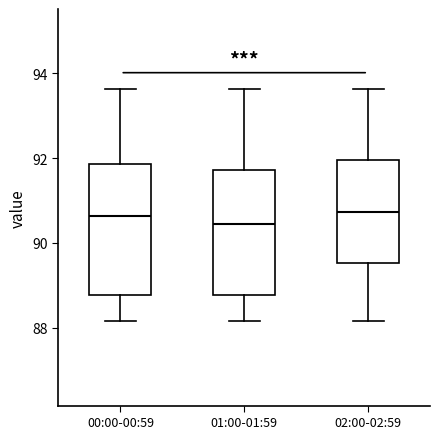

Reading left to right, read every box against the y-axis: the position of its median line, the range the box covers, and the ends of its whiskers. The values are not printed on the chart, so give them approximately, as read against the axis.

00:00-00:59: median 90.6, box 88.8 to 91.8, whiskers 88.2 to 93.6
01:00-01:59: median 90.4, box 88.8 to 91.8, whiskers 88.2 to 93.6
02:00-02:59: median 90.8, box 89.6 to 92.0, whiskers 88.2 to 93.6